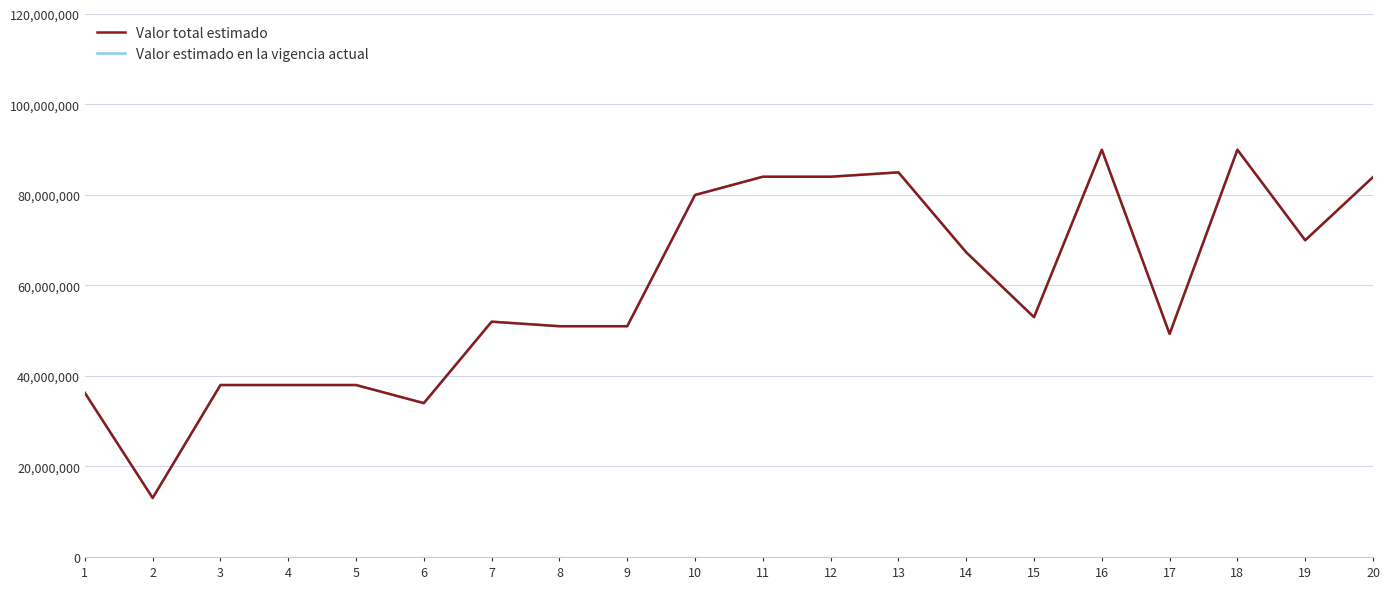

True or false: Valor total estimado has a value of 85000000 at 13.

True